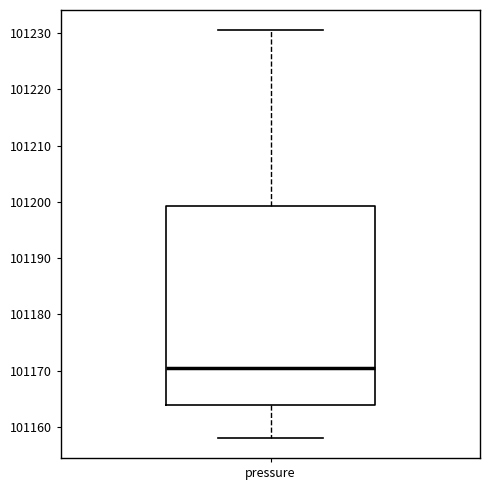

Read this box plot against the y-axis: the position of the median line, the range covered by the box, and the ends of both whiskers. The values are not printed on the chart, so give them approximately, as read against the axis.

median 101170, box 101164 to 101199, whiskers 101158 to 101230